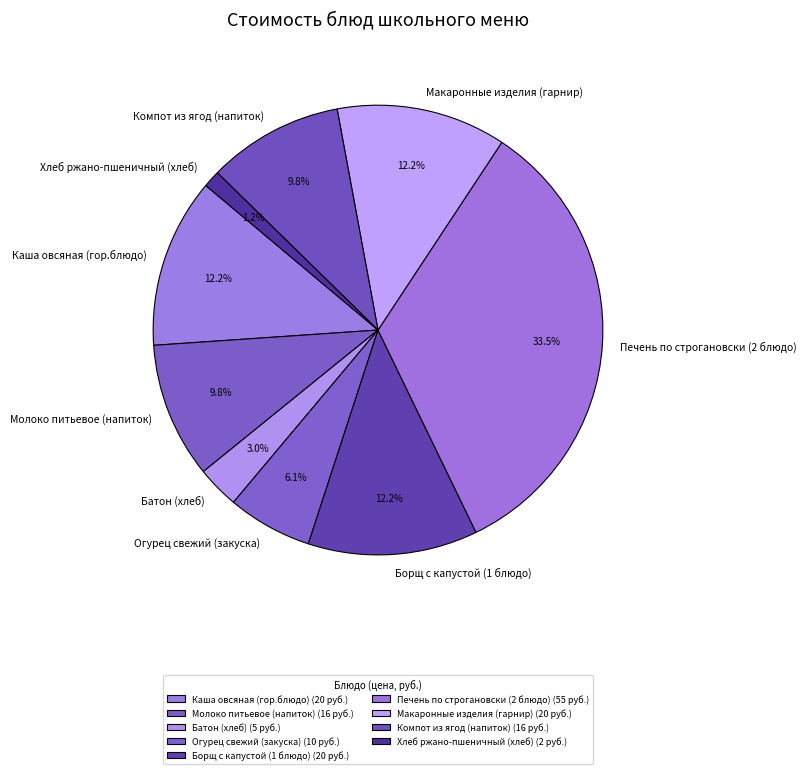

Is there a majority slice in this chart?

No